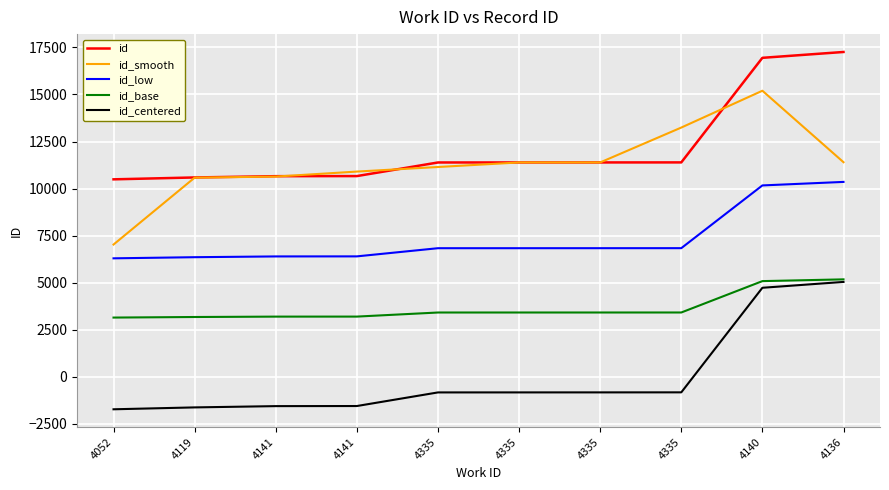

Reading left to right, transcribe all the data shown in this chart.

id: 4052=10492.0	4119=10592.0	4141=10660.0	4141=10665.0	4335=11388.0	4335=11389.0	4335=11390.0	4335=11392.0	4140=16948.0	4136=17259.0
id_smooth: 4052=7028.0	4119=10581.3	4141=10639.0	4141=10904.3	4335=11147.3	4335=11389.0	4335=11390.3	4335=13243.3	4140=15199.7	4136=11402.3
id_low: 4052=6295.2	4119=6355.2	4141=6396.0	4141=6399.0	4335=6832.8	4335=6833.4	4335=6834.0	4335=6835.2	4140=10168.8	4136=10355.4
id_base: 4052=3147.6	4119=3177.6	4141=3198.0	4141=3199.5	4335=3416.4	4335=3416.7	4335=3417.0	4335=3417.6	4140=5084.4	4136=5177.7
id_centered: 4052=-1725.5	4119=-1625.5	4141=-1557.5	4141=-1552.5	4335=-829.5	4335=-828.5	4335=-827.5	4335=-825.5	4140=4730.5	4136=5041.5